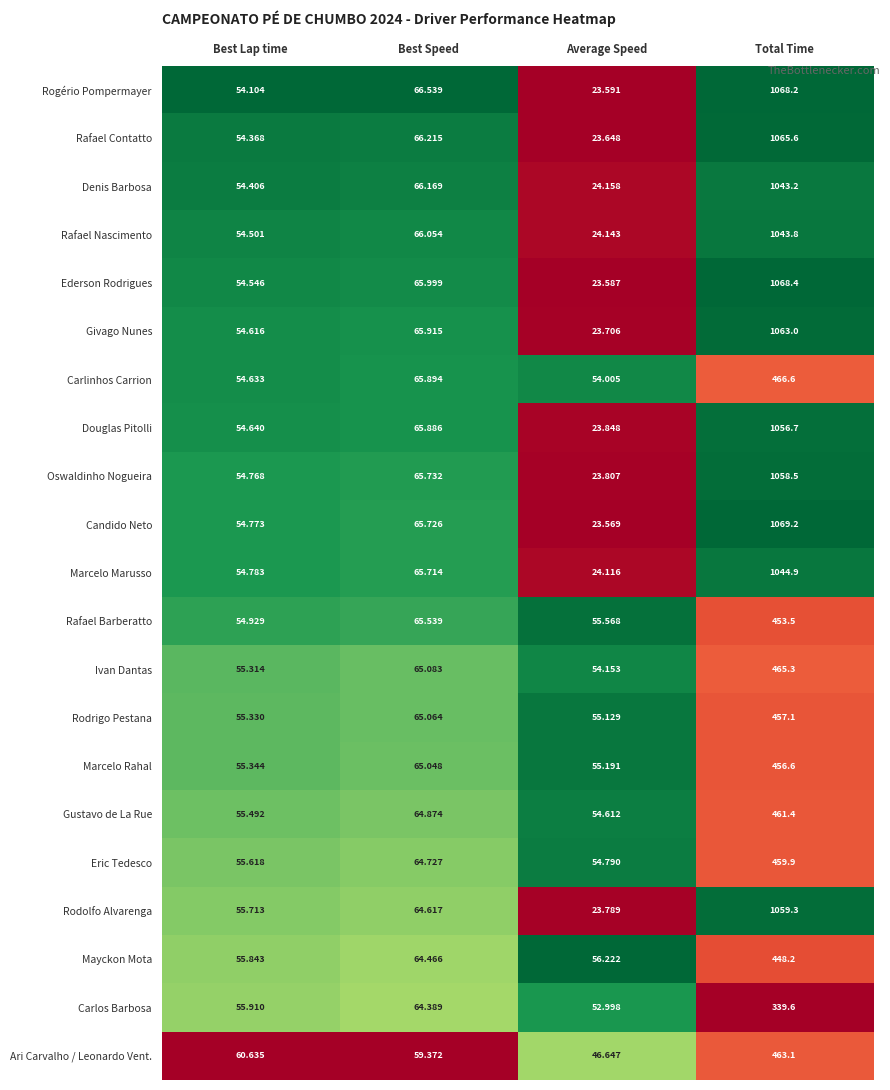

How many data points in Rafael Nascimento are less than 66?

2